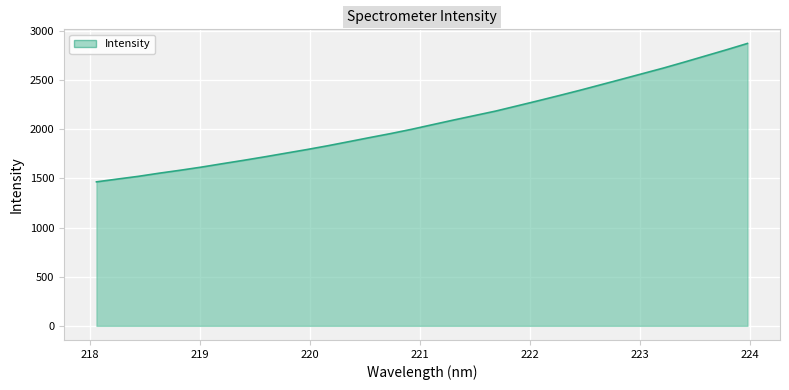

Count the number of data series in this chart.

1